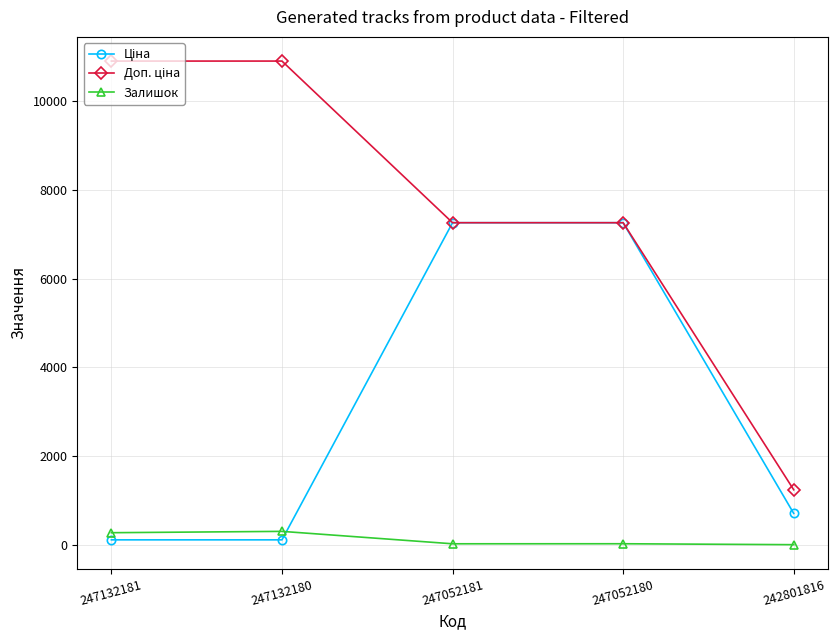

What is the greatest value displayed?

10903.0